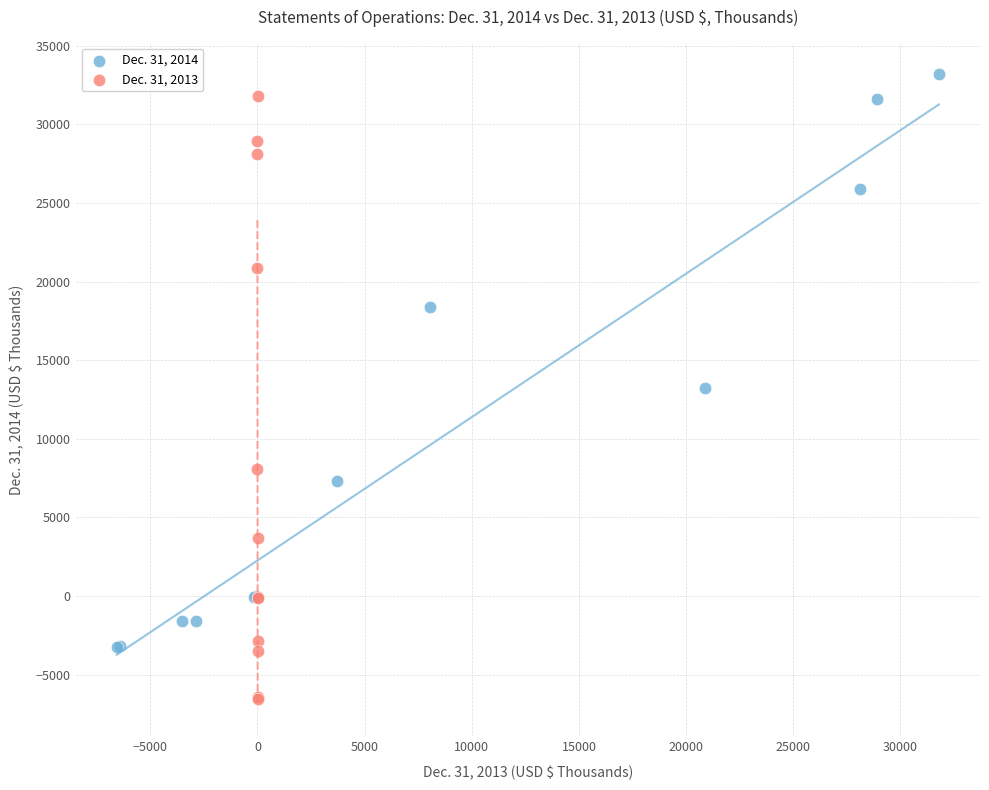

Which series contains the lowest Y value?

Dec. 31, 2013